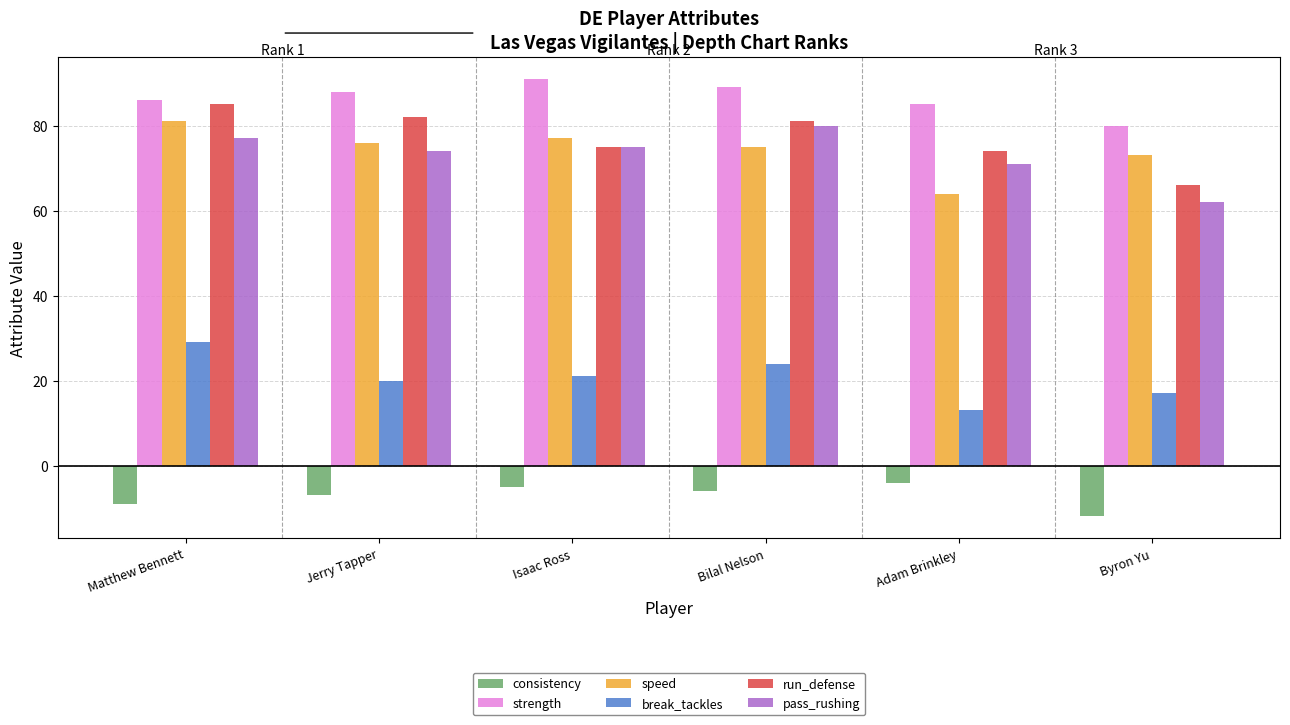

Which category has the lowest value in the run_defense series?

Byron Yu